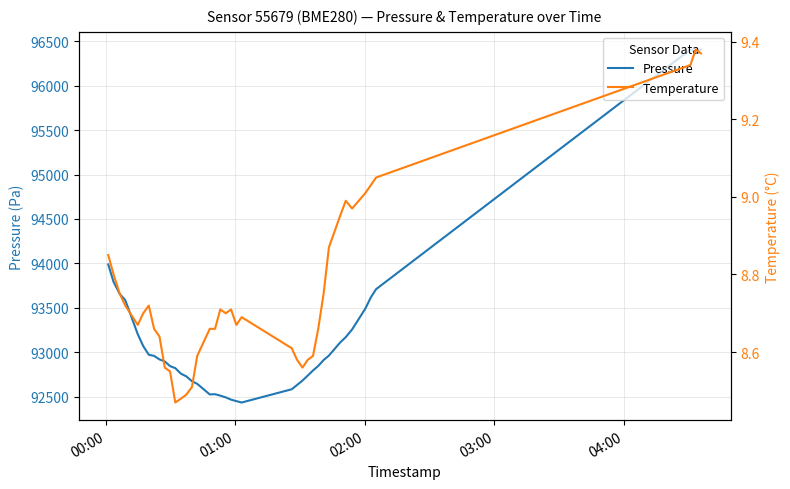

Rank the series by their average value, from highest to lowest.

Pressure, Temperature